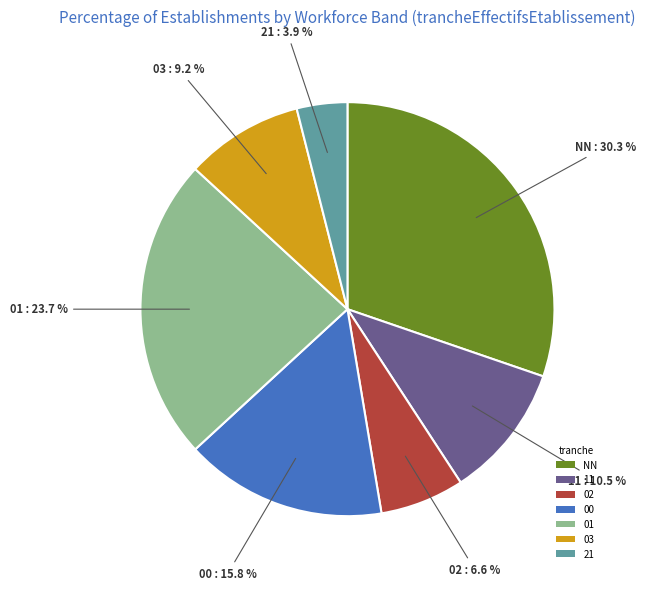

To the nearest percent, what percentage of the pie is 02?

7%